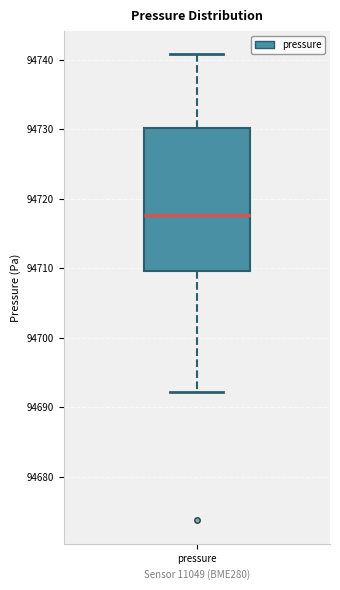

Transcribe this box plot: give where the median line is, the range the box spans, and where the two whiskers end, as read against the y-axis. The values are not printed on the chart, so give them approximately, as read against the axis.

median 94718, box 94710 to 94730, whiskers 94692 to 94741